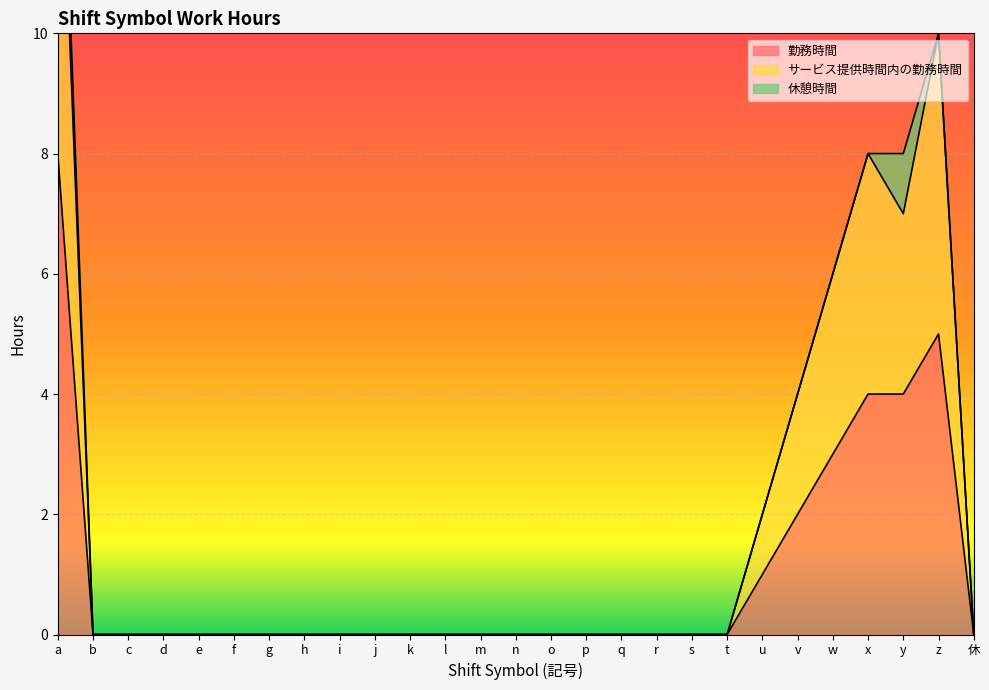

At which category does 勤務時間 reach its first local peak?

z